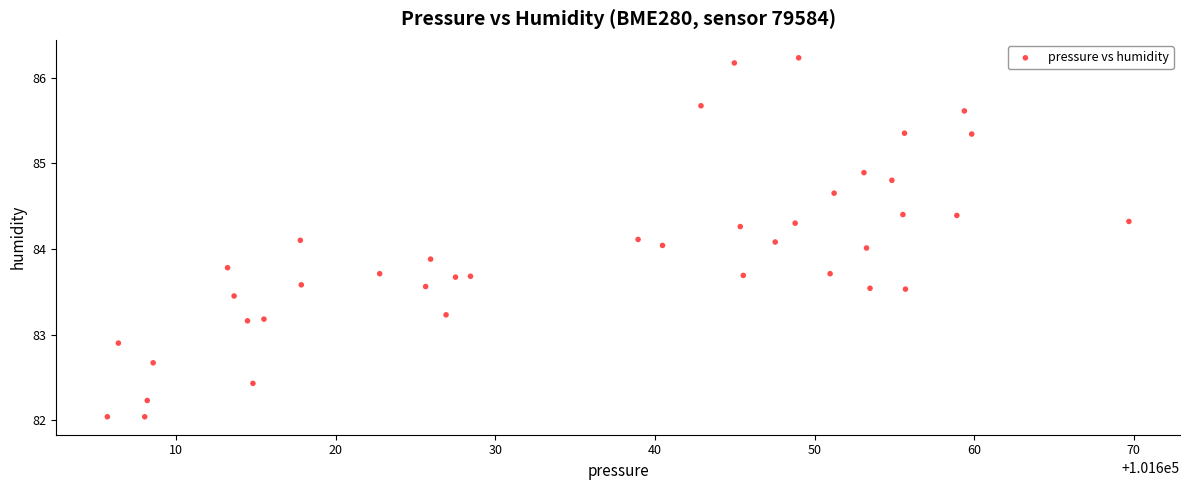

What is the range of X values (max minus min)?

64.0